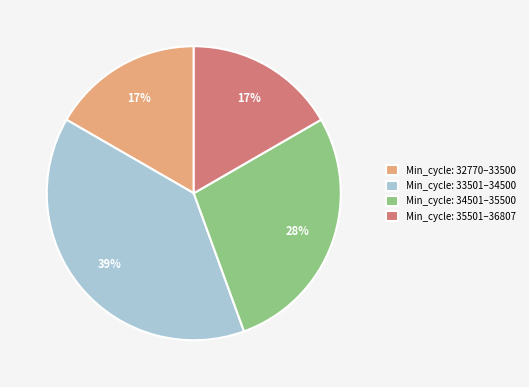

How many slices are in this pie chart?

4